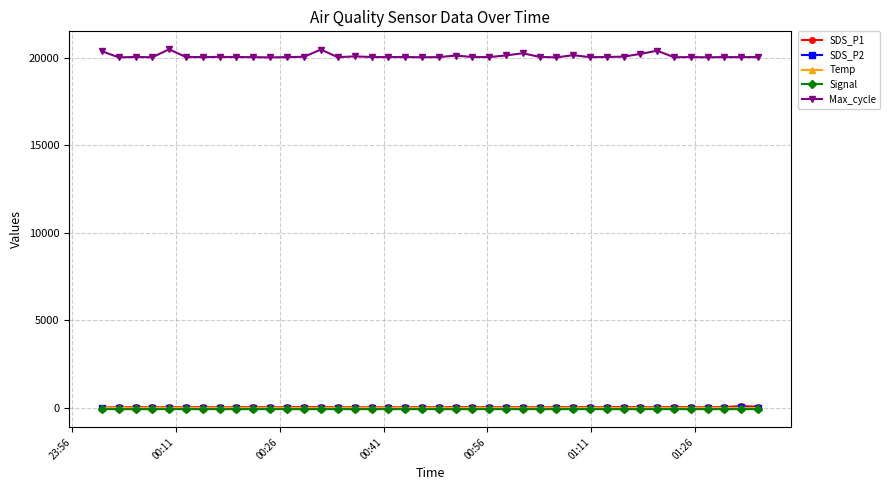

What is the value of the SDS_P1 point at the 17th from the left?

29.4